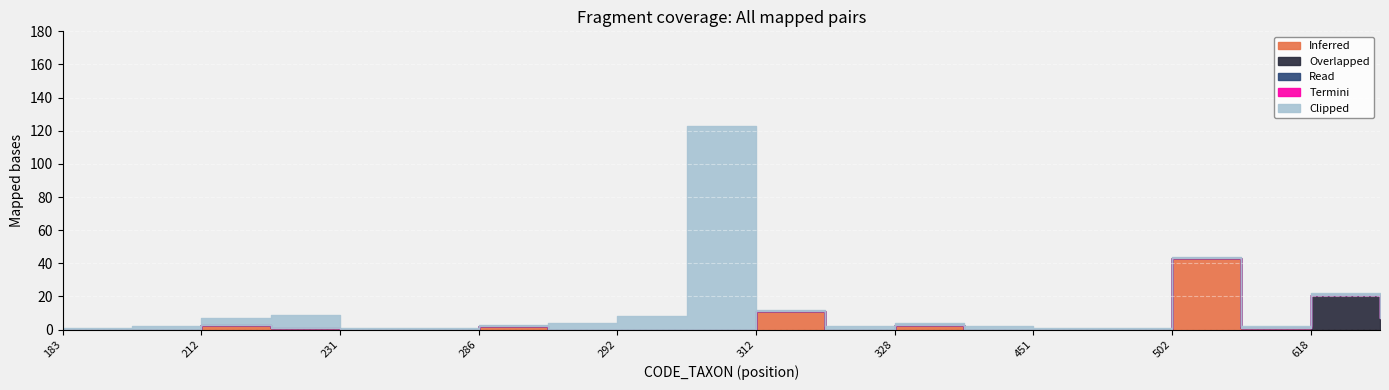

Count the number of data series in this chart.

5